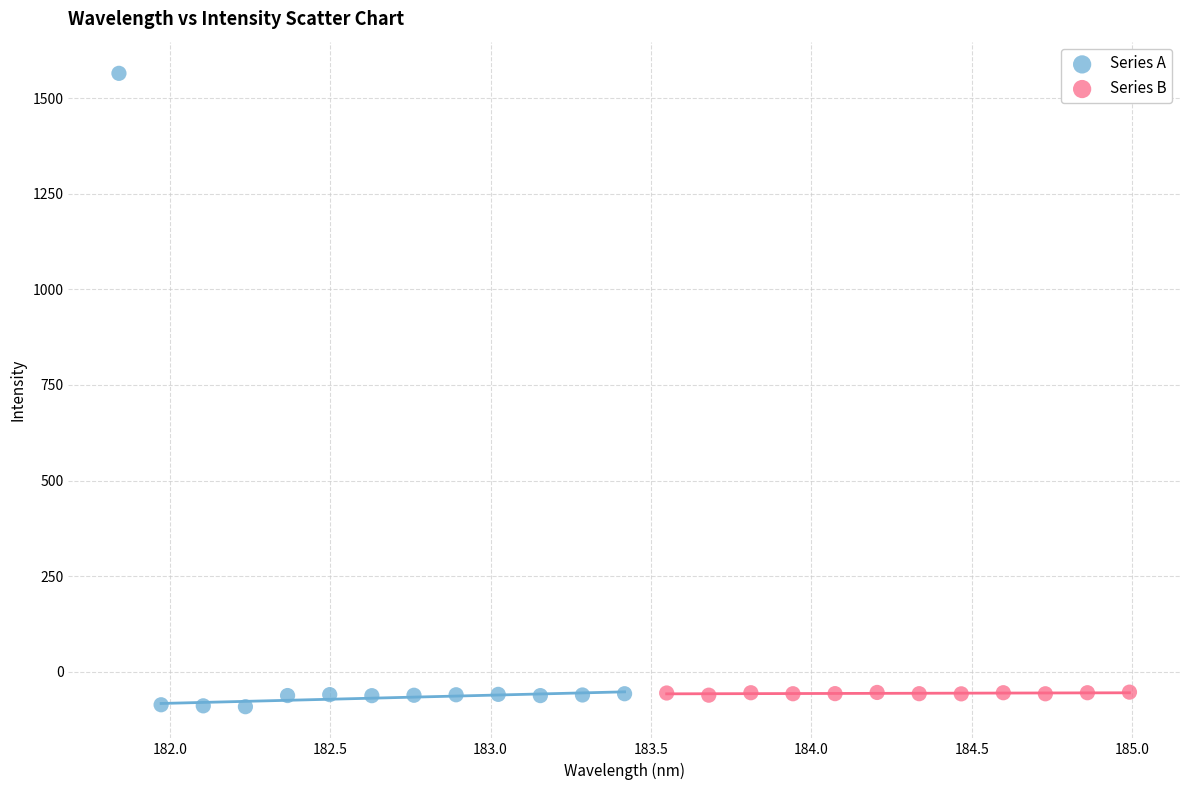

Which series reaches the minimum Y coordinate?

Series A